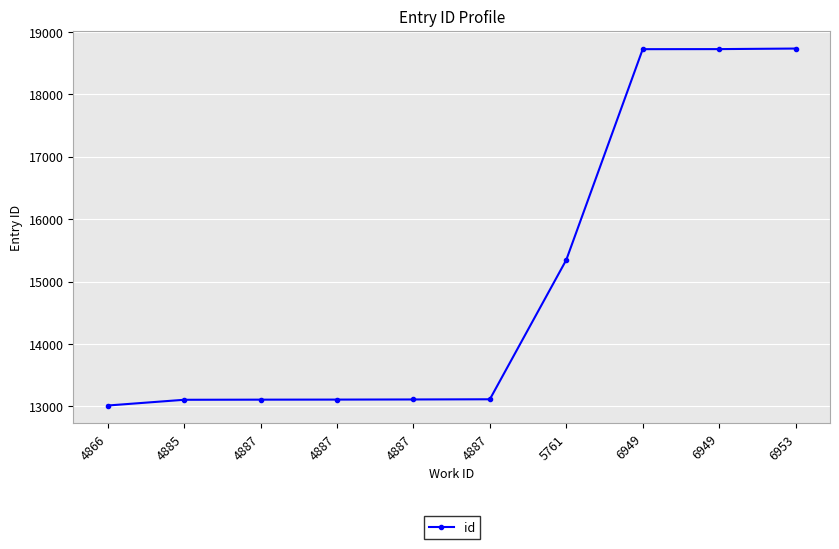

What is the value of the 4th point from the left?

13106